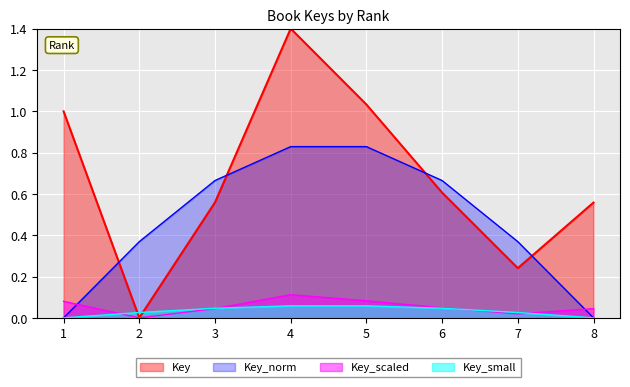

How many lines are shown in the chart?

4